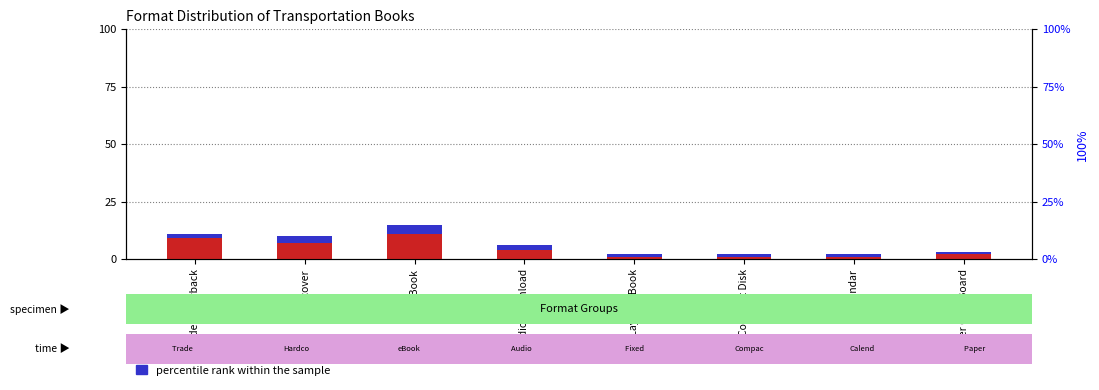

Between Trade Paperback and Audio Download, which series saw the biggest shift?

count